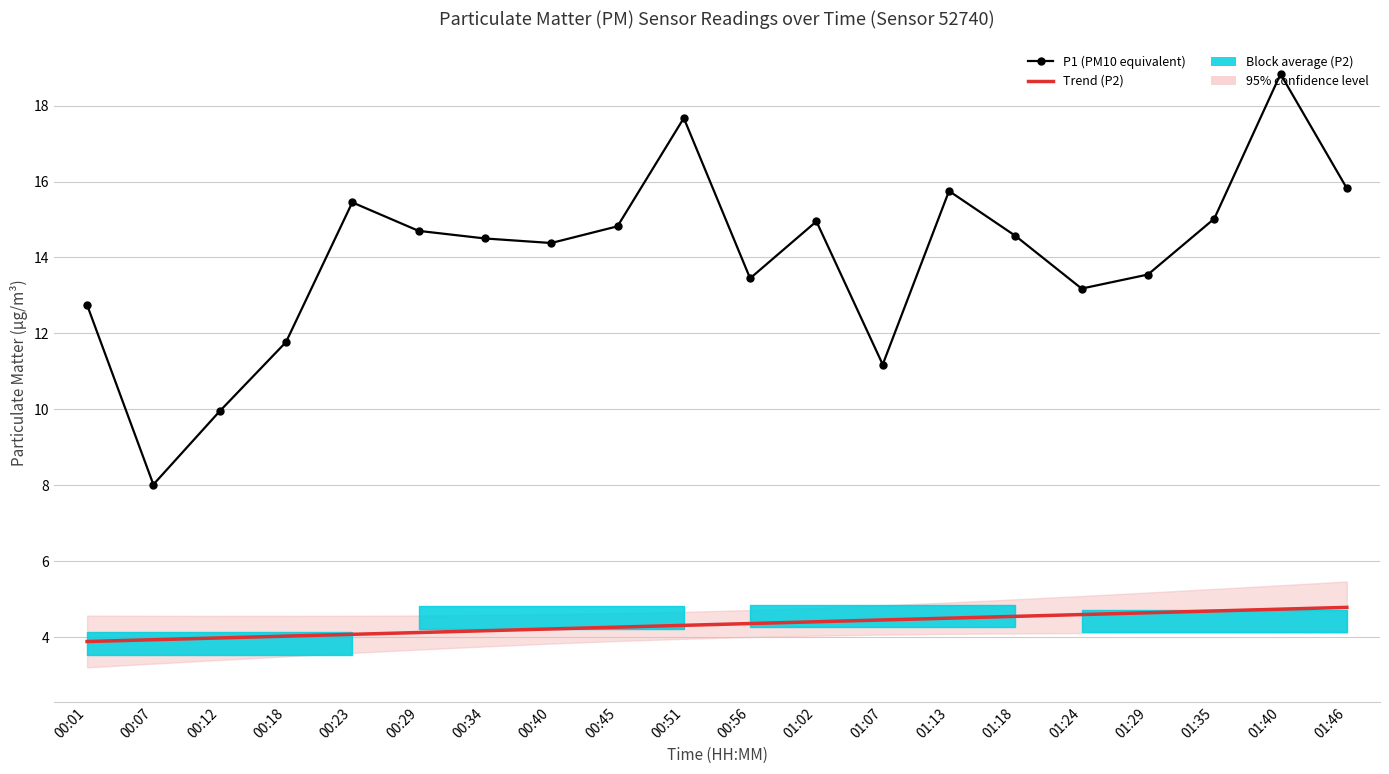

What is the label of the 12th point from the left?

01:02